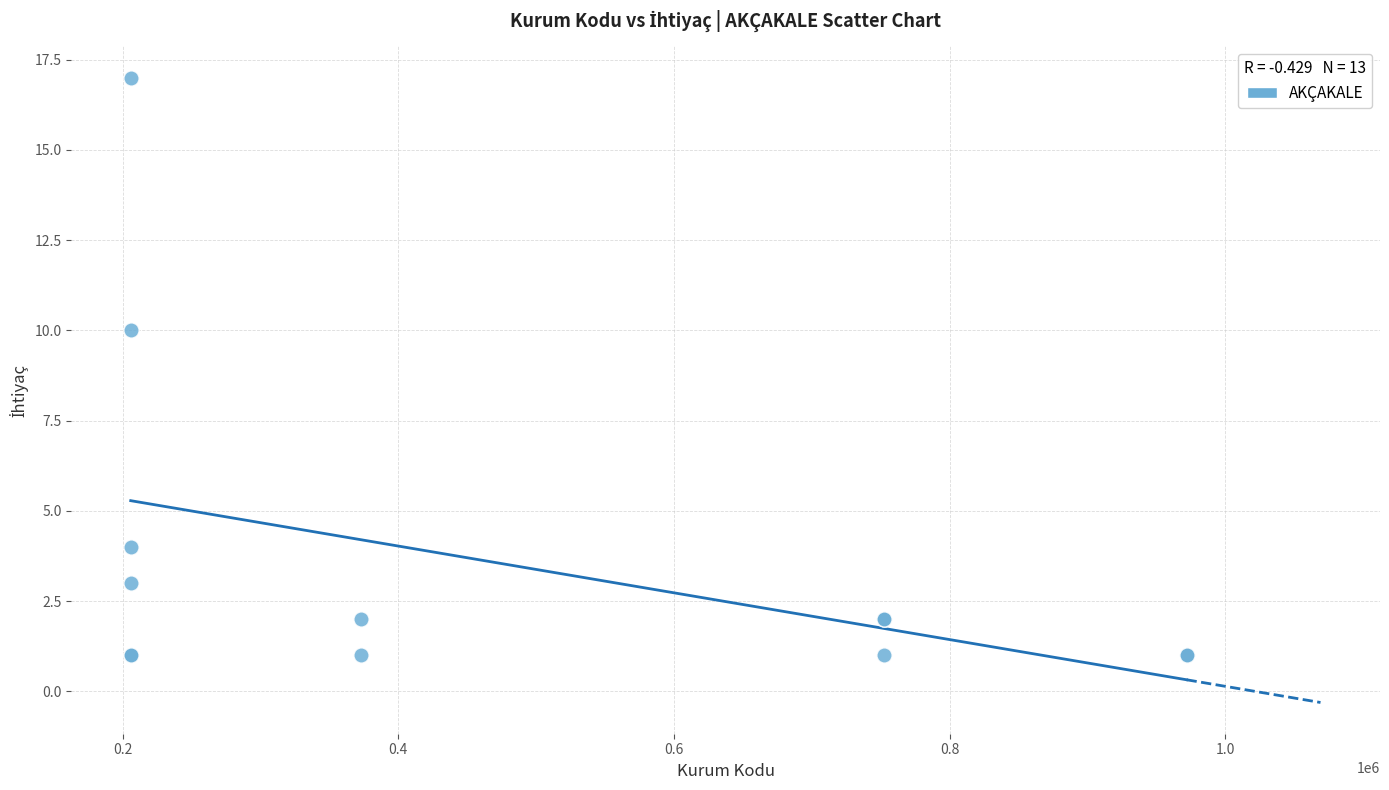

What Y value in the scatter plot is closest to 9?

10